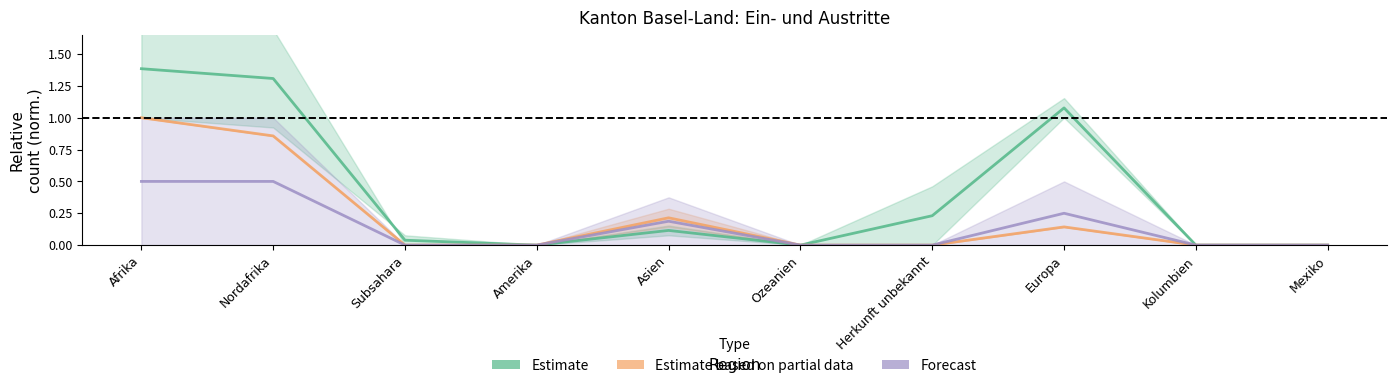

What position from the right is Amerika?

7